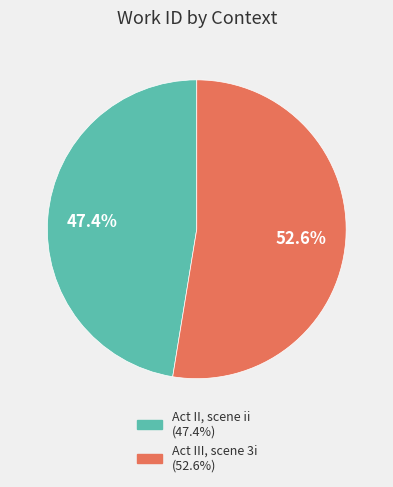

True or false: Act II, scene ii accounts for 55% of the total.

False